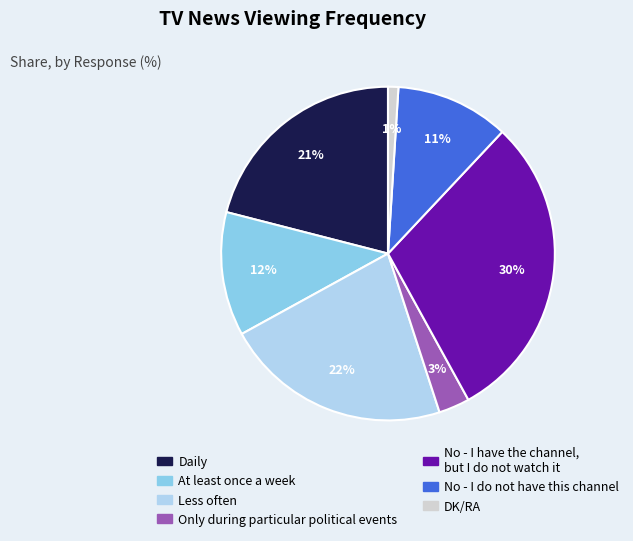

True or false: Only during particular political events accounts for 3% of the total.

True